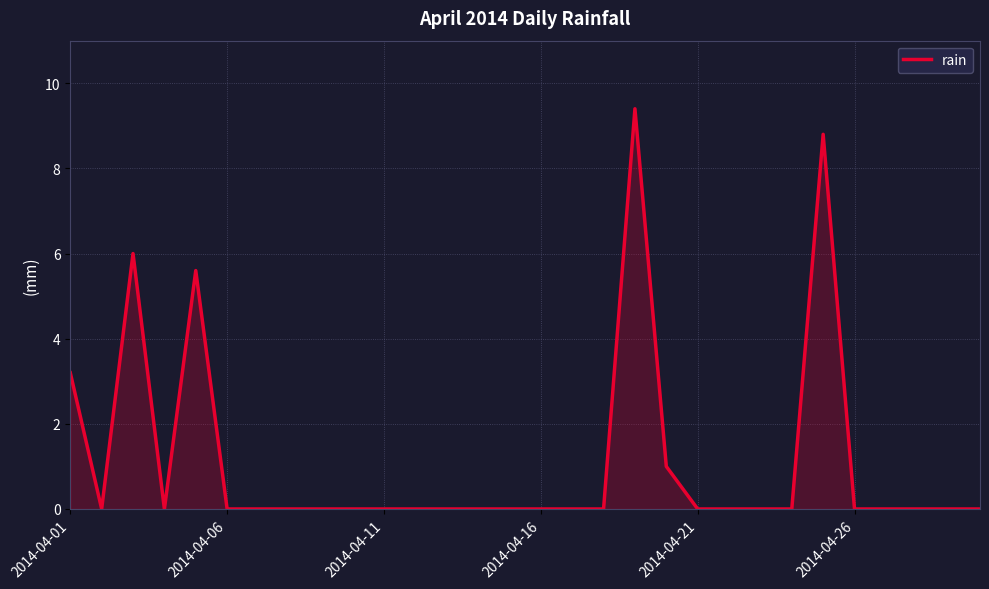

What is the sum of all values?

34.0